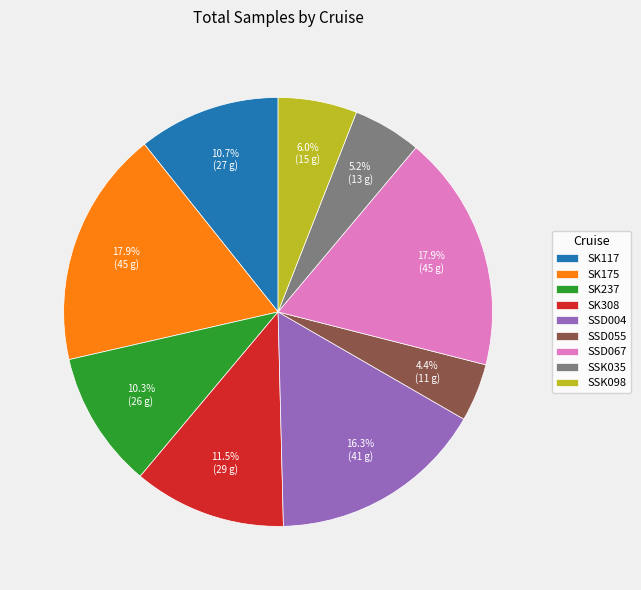

Between SSD004 and SSK098, which is larger?

SSD004